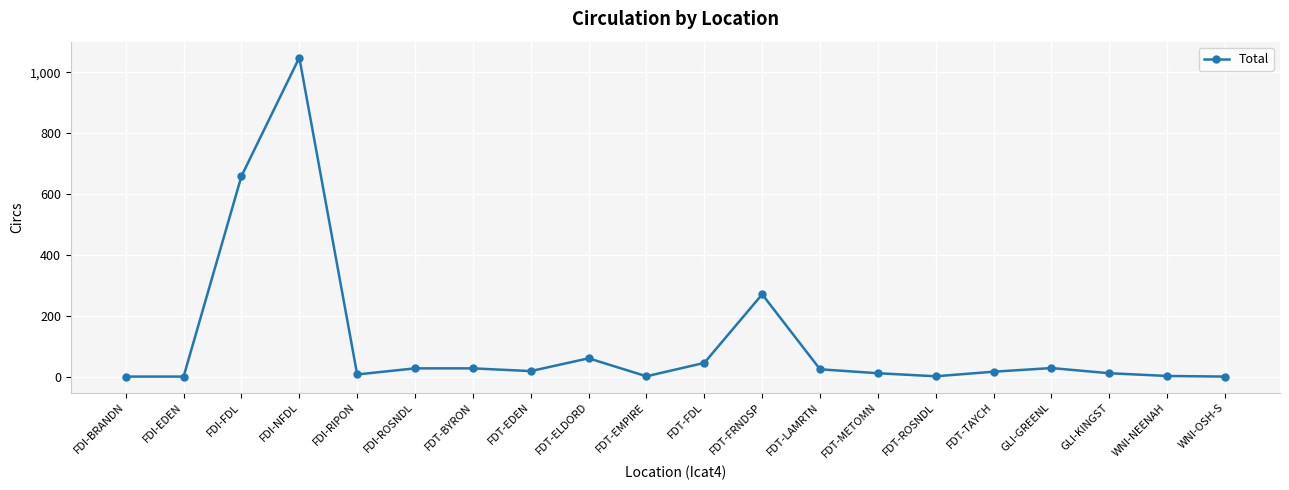

True or false: the data shows 526 at FDI-NFDL.

False